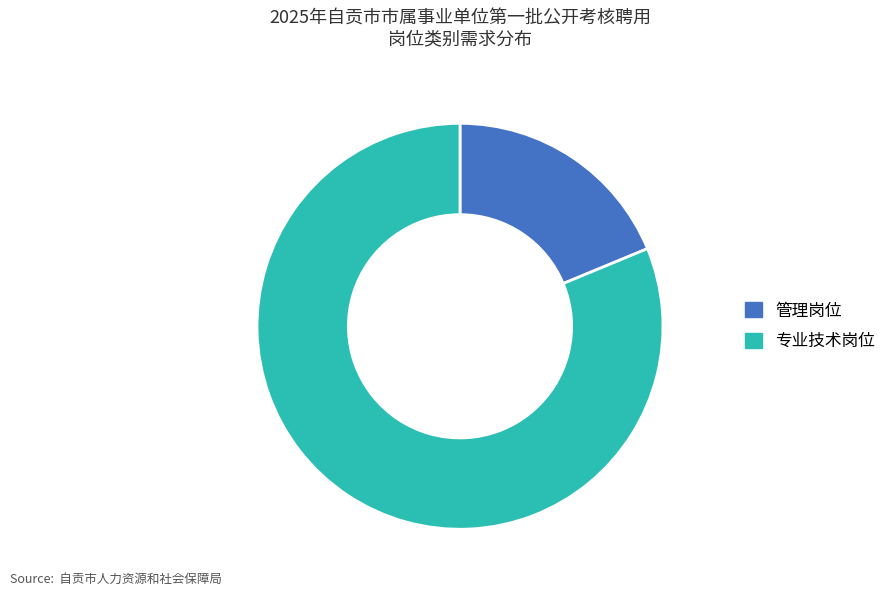

Which category has the biggest portion of the pie?

专业技术岗位